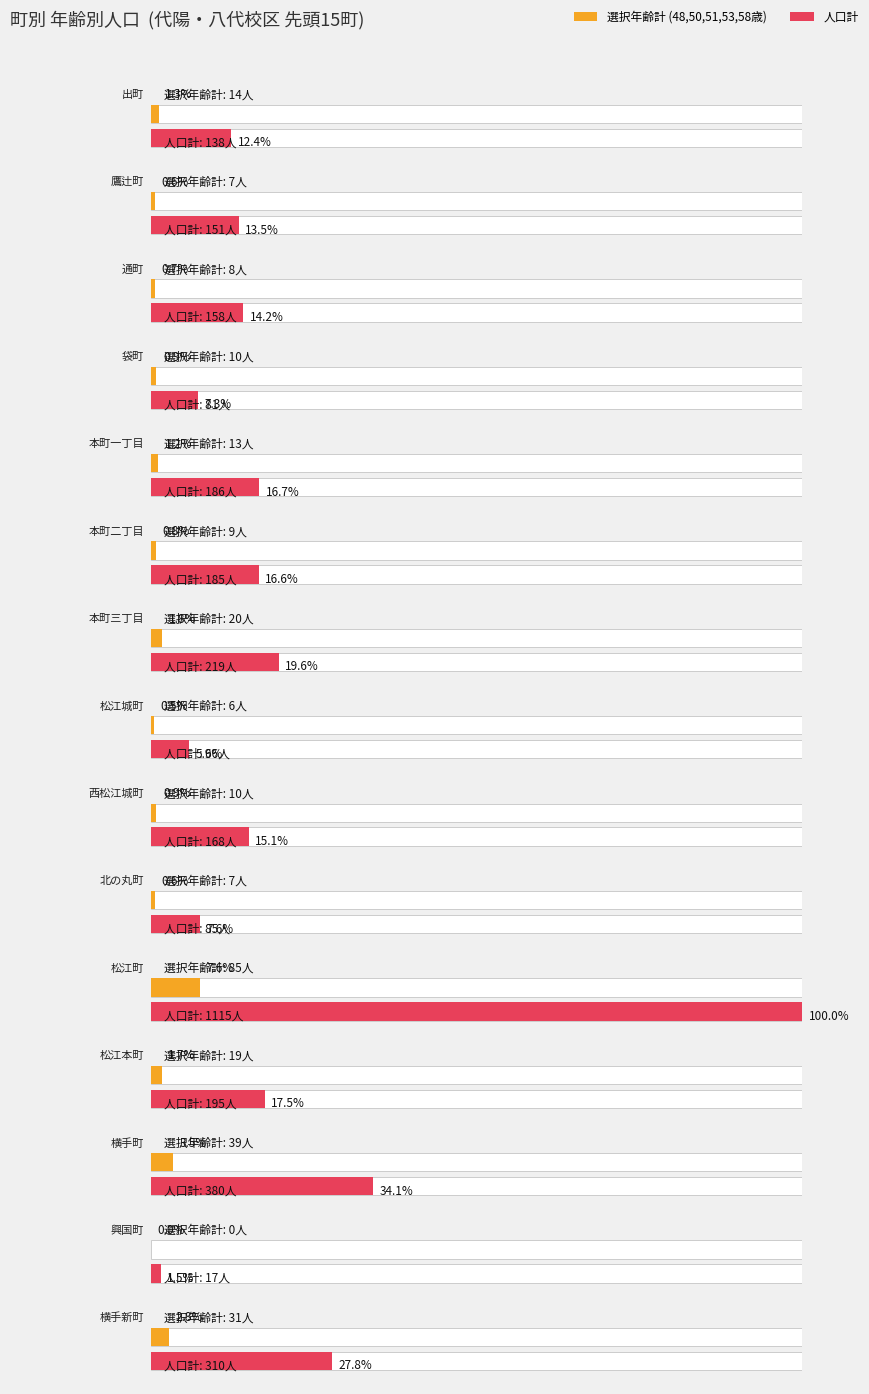

What position from the left is 本町二丁目?

6